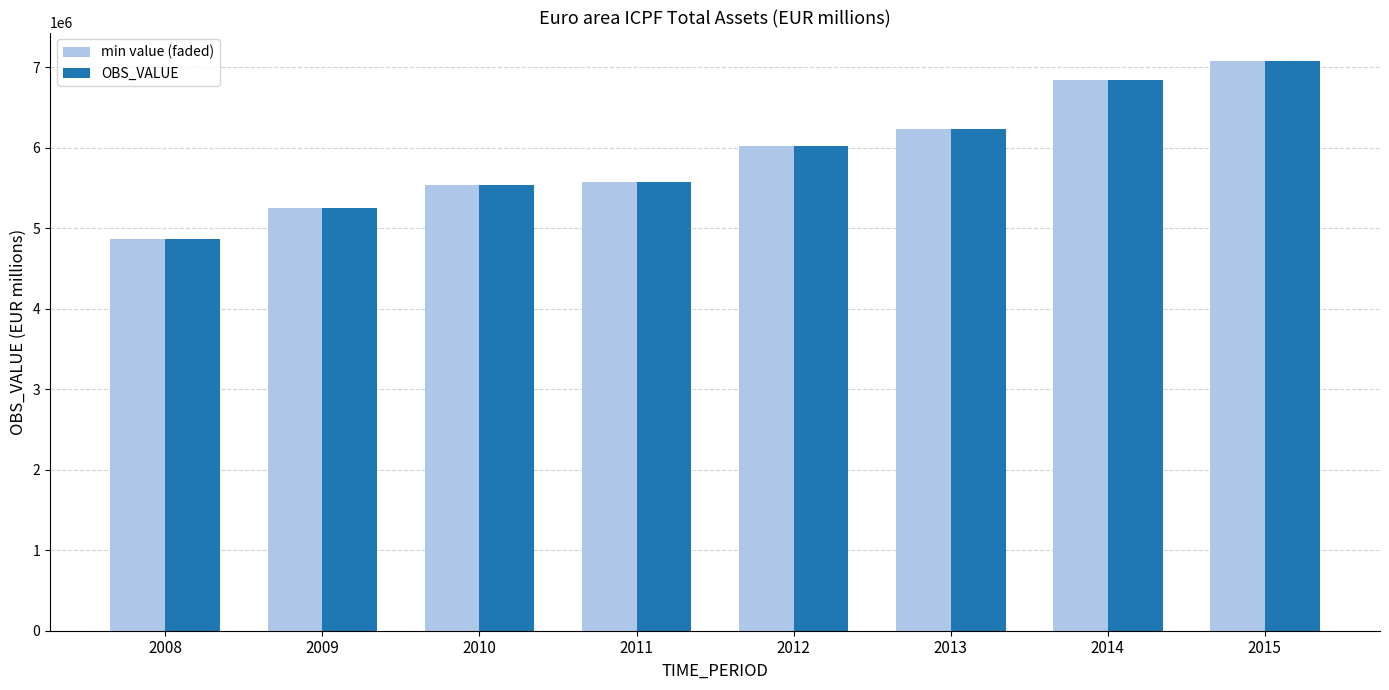

What is the sum of all min value (faded) values?

47408678.5